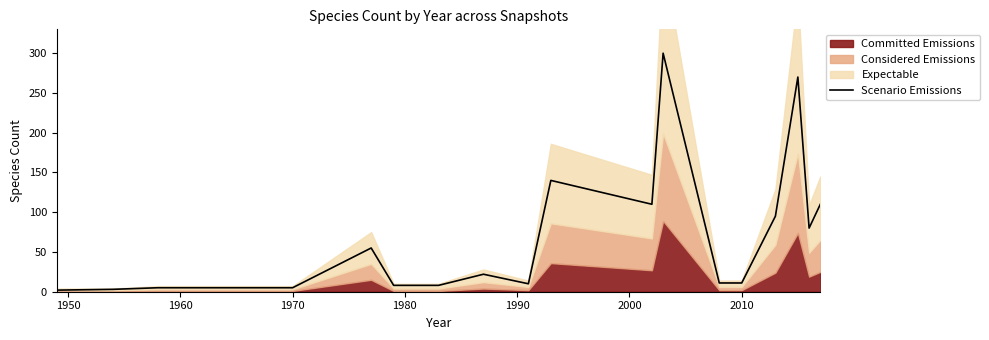

How many interior local peaks (higher than both neighbors) does the data have?

5